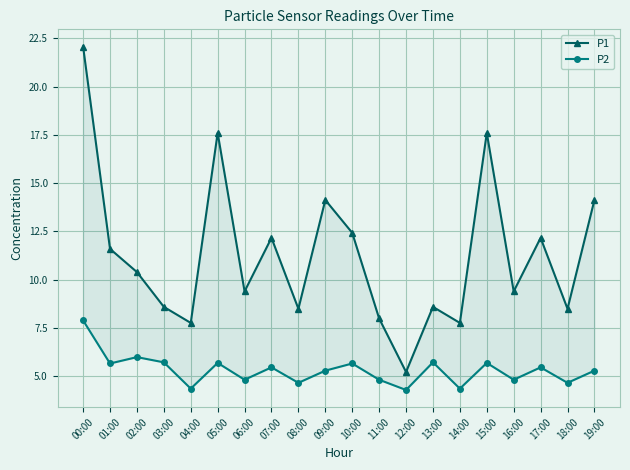

Between 02:00 and 09:00, which series saw the biggest shift?

P1